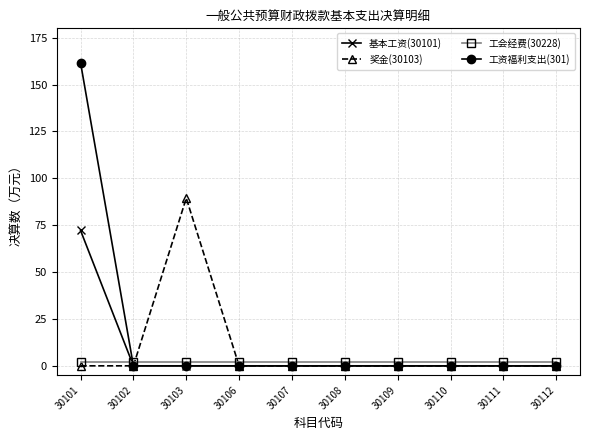

Is it true that 奖金(30103) equals 0.0 at 30112?

True